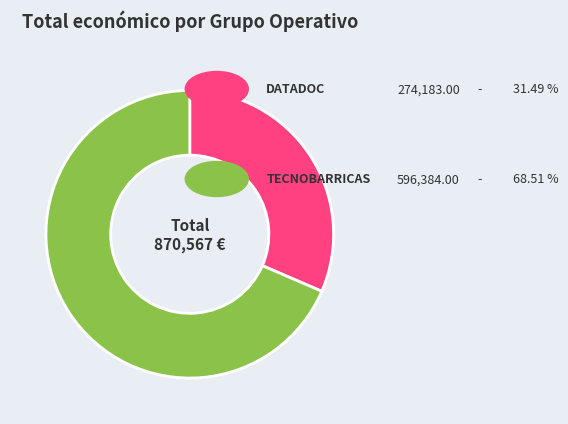

Does any single category account for the majority?

Yes